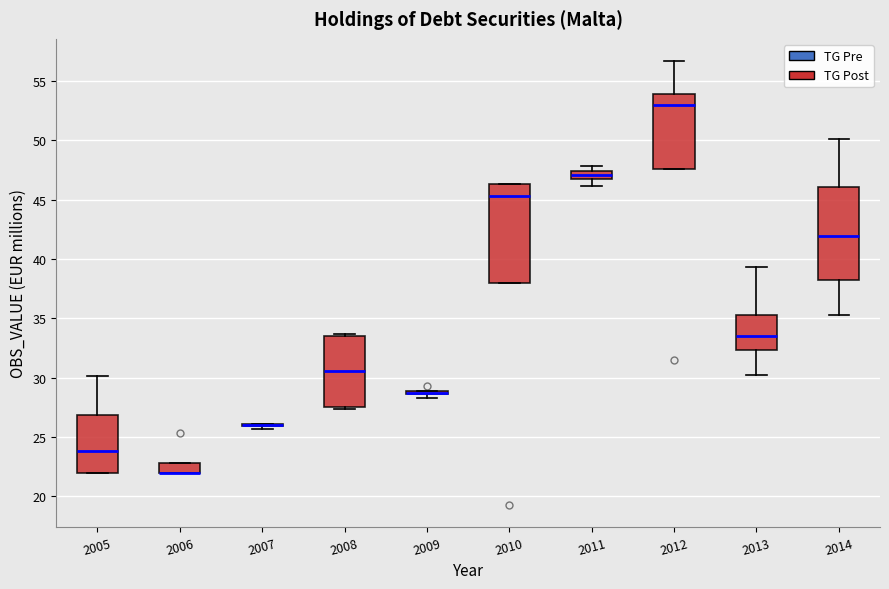

Where is the upper edge of the box at x = 2005 on the y-axis? The values are not printed on the chart, so give them approximately, as read against the axis.

27.0